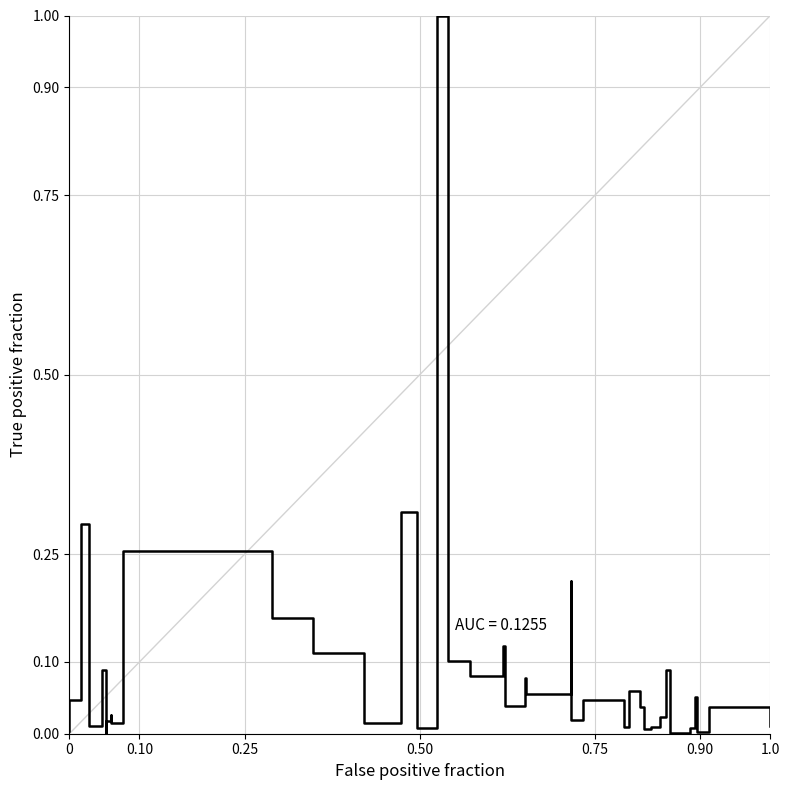

What is the difference between the maximum and minimum values?

1.0